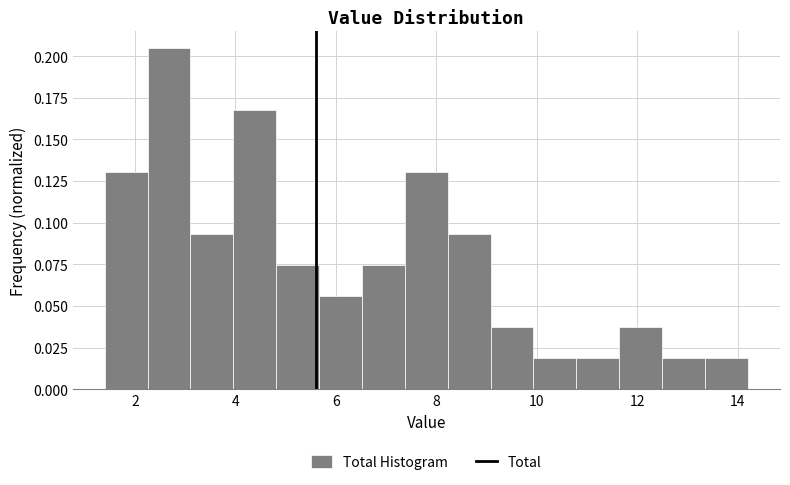

What is the height of the bar covering 7.4 to 8.2 on the x-axis? Neither the bar edges nor the heights are printed on the chart, so give them approximately, as read against the axes.

0.130